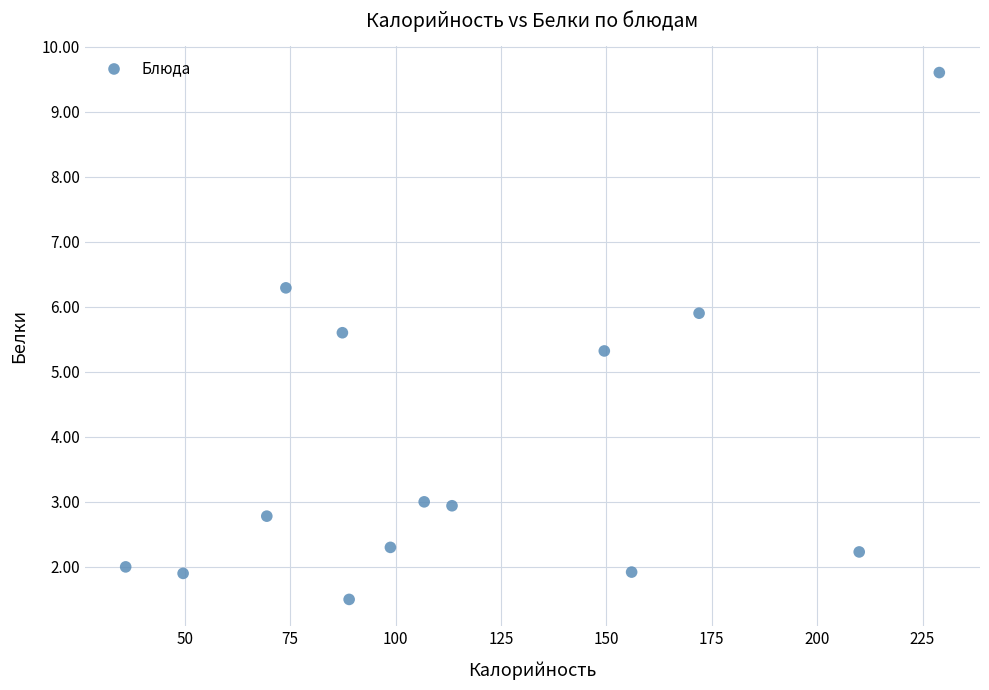

What is the range of X values (max minus min)?

193.0